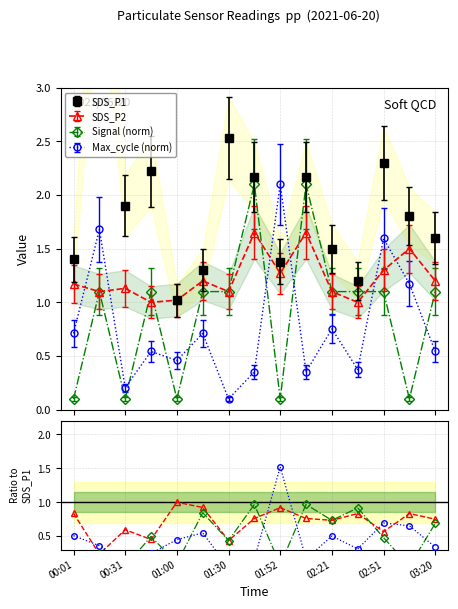

At which label is SDS_P1 closest to 2?

00:31